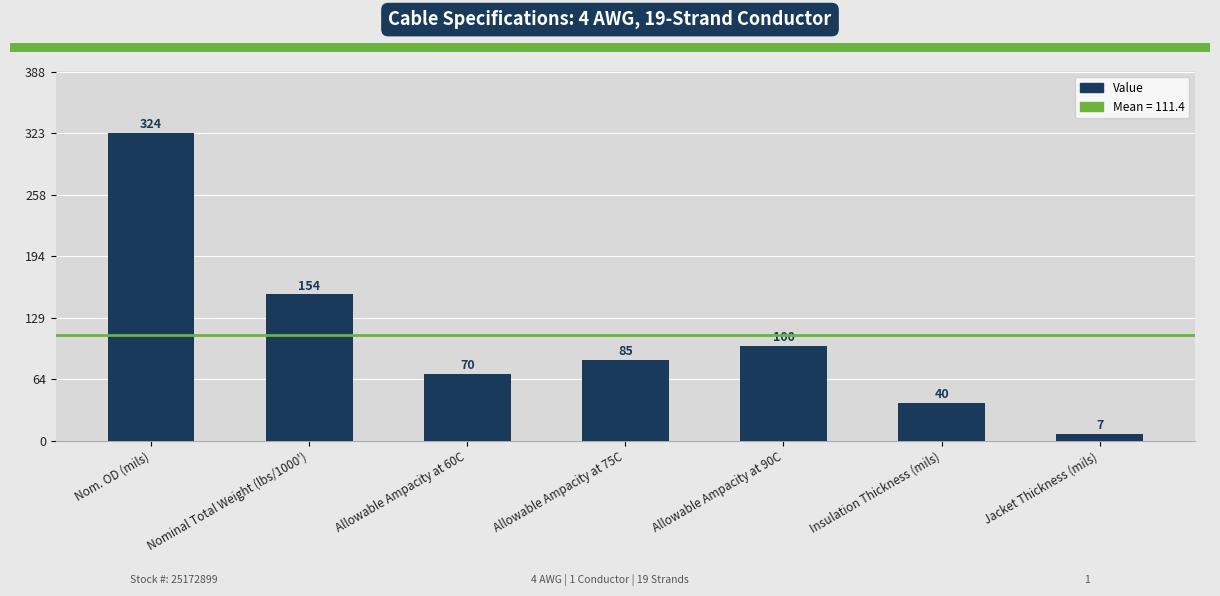

Does the chart contain any negative values?

No